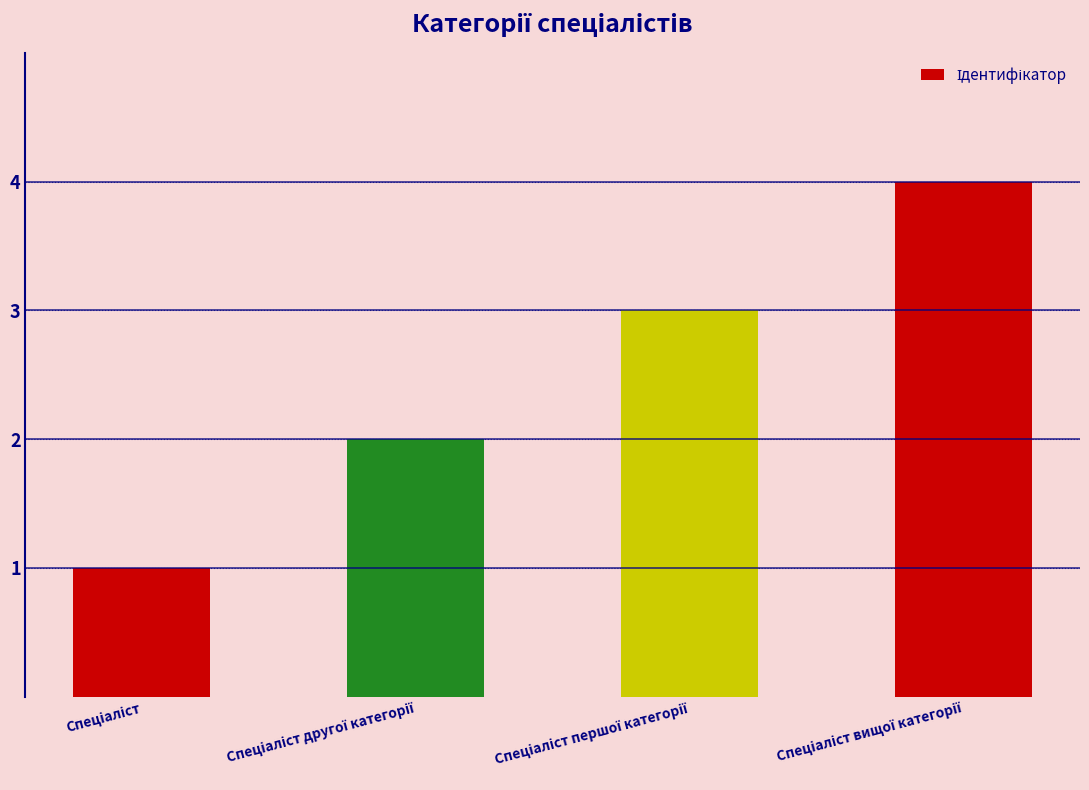

What is the greatest value displayed?

4